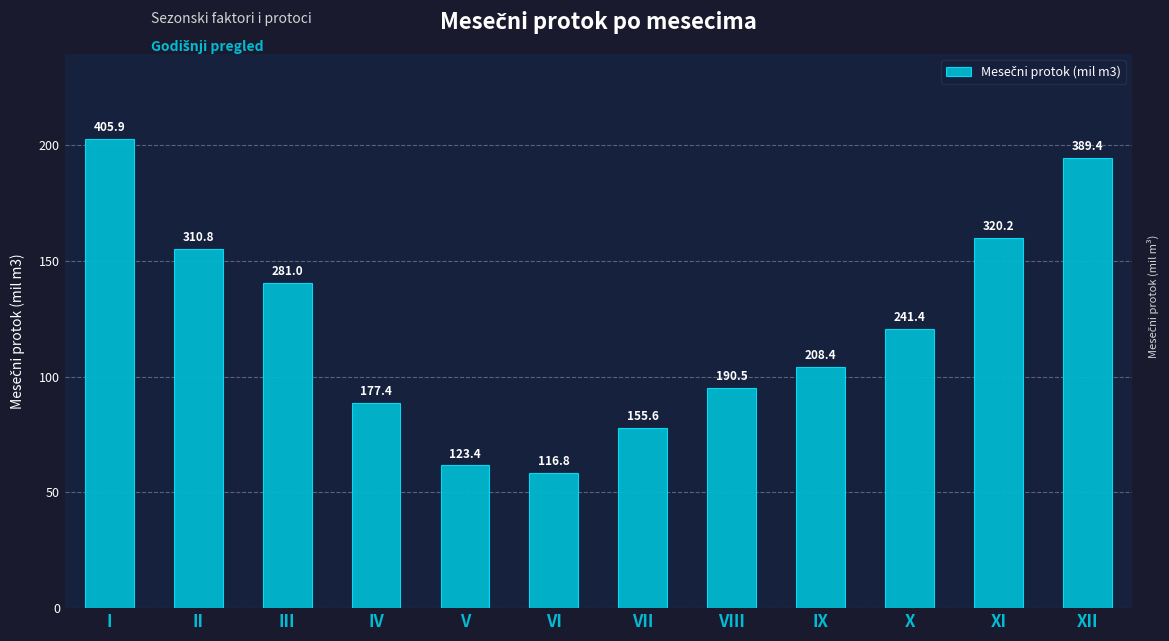

Does the chart contain any negative values?

No